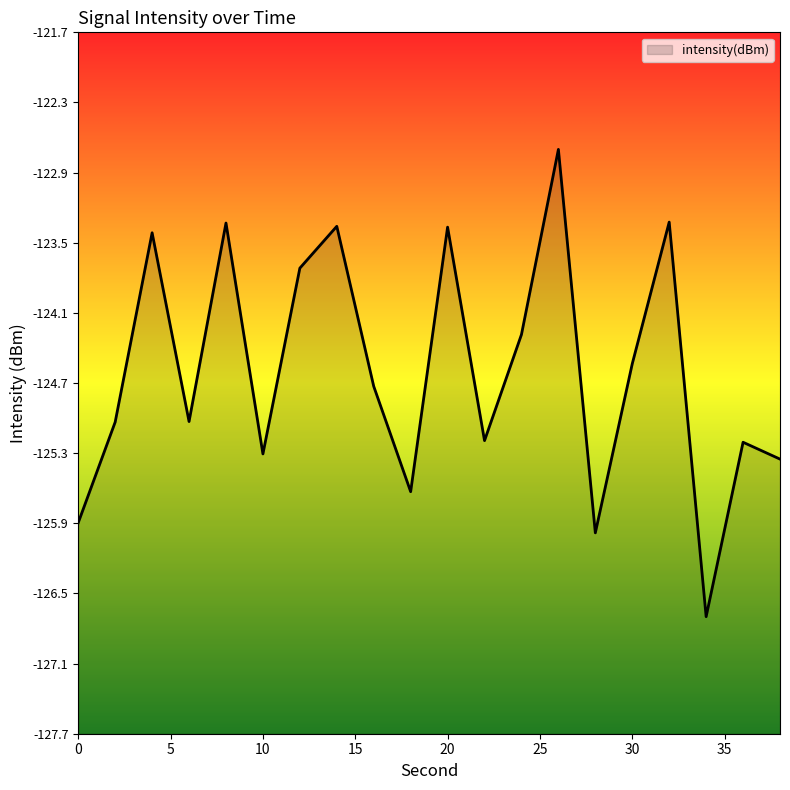

Where is the first local minimum?

6